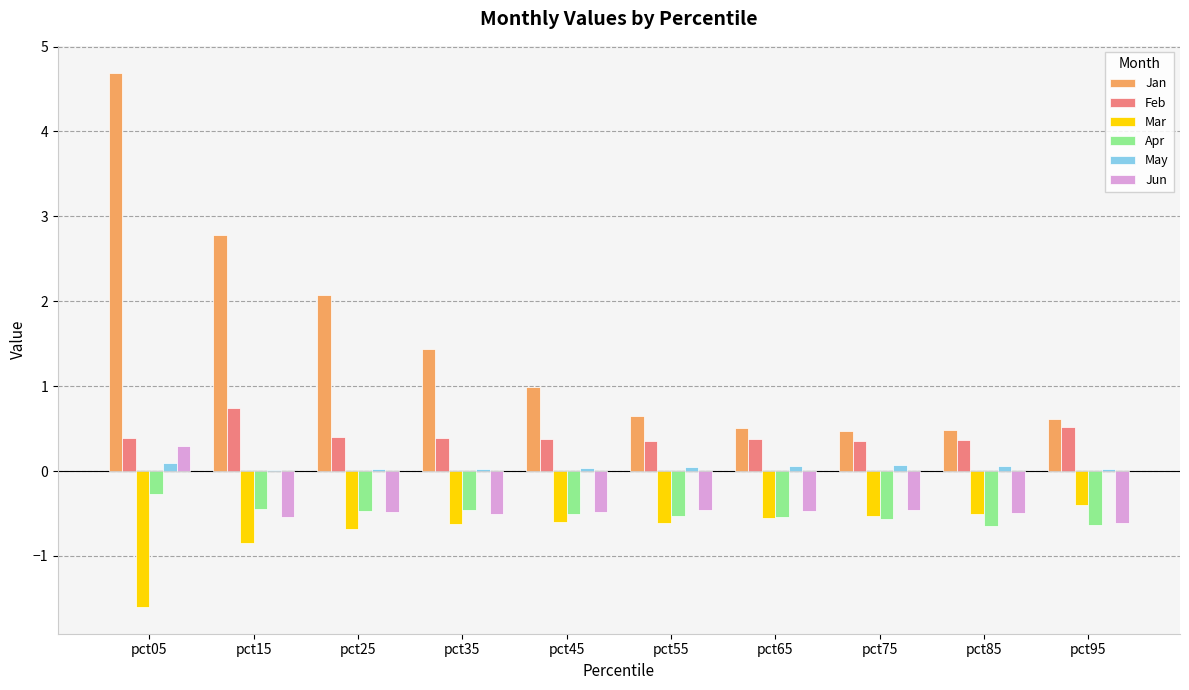

Which series changed the most between pct35 and pct65?

Jan